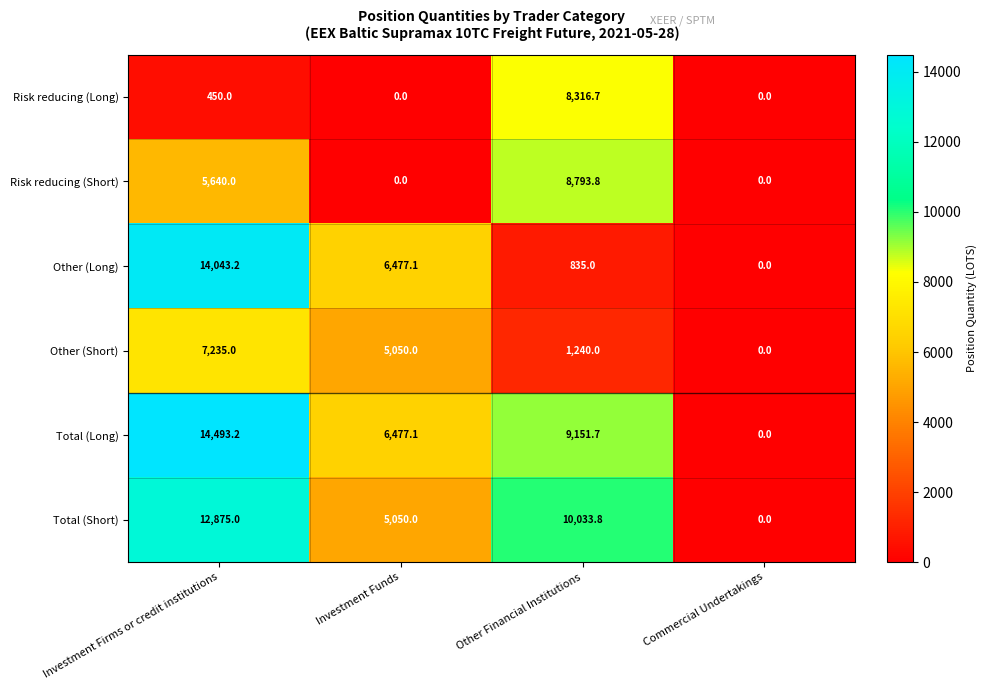

Rank the categories by Total (Short) value from lowest to highest.

Commercial Undertakings, Investment Funds, Other Financial Institutions, Investment Firms or credit institutions